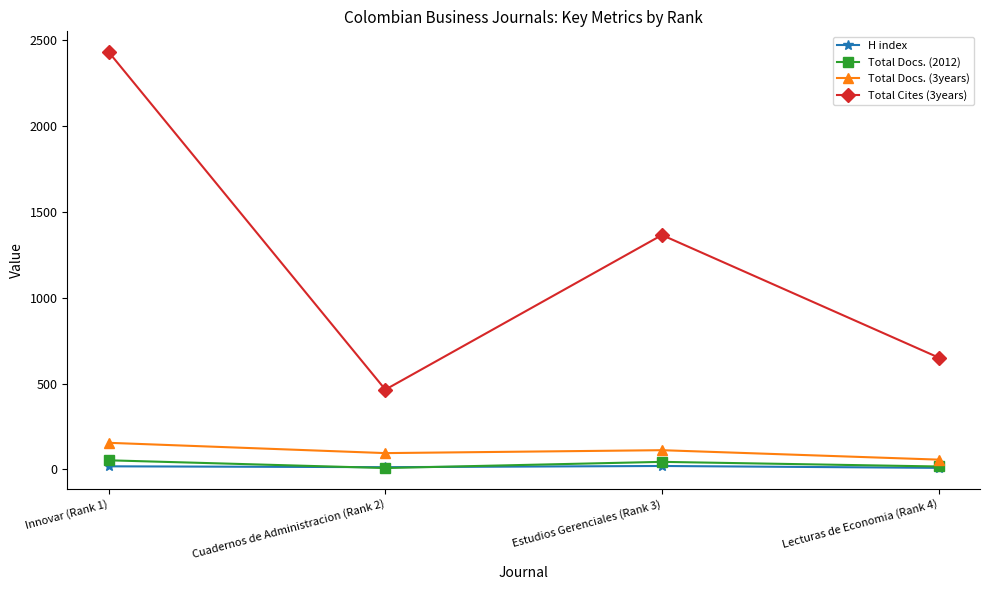

What is the spread (max minus min) of values at Estudios Gerenciales (Rank 3)?

1346